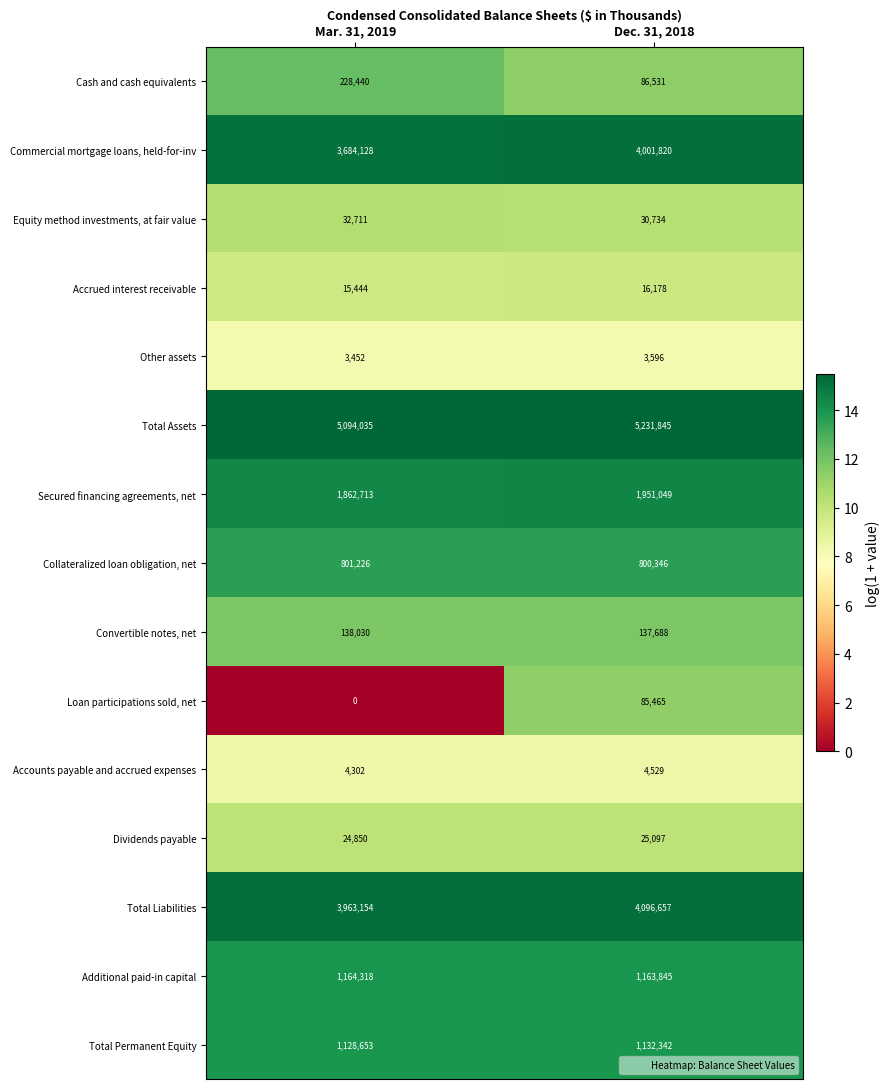

Which series has the largest total across all categories?

Total Assets